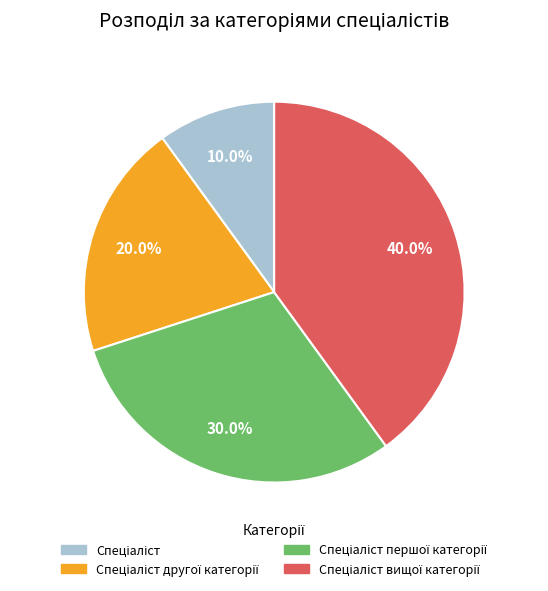

Does any single category account for the majority?

No